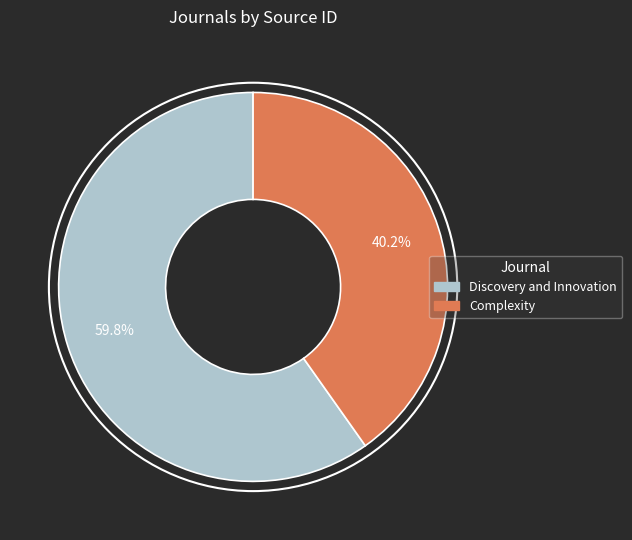

What percentage is NOT represented by Discovery and Innovation?

40.2%